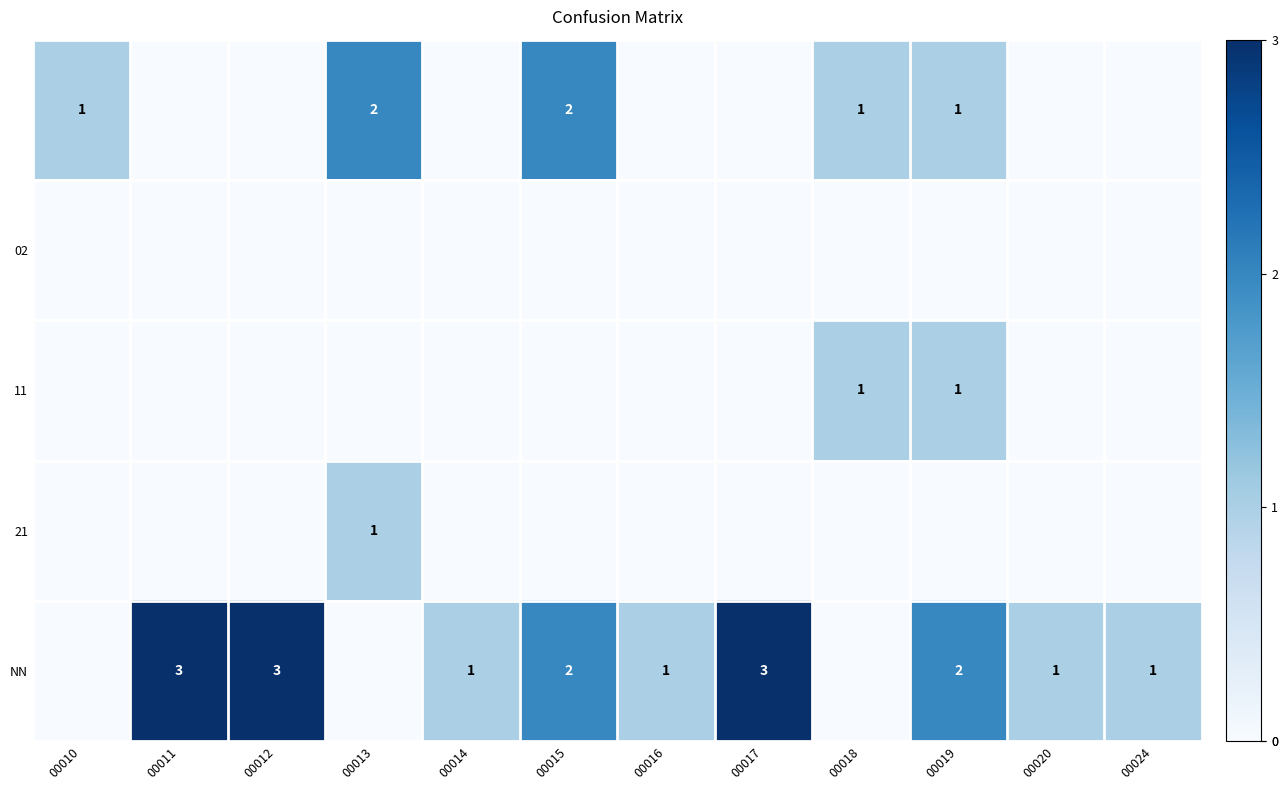

The NN series shows 3 at 00015. True or false?

False